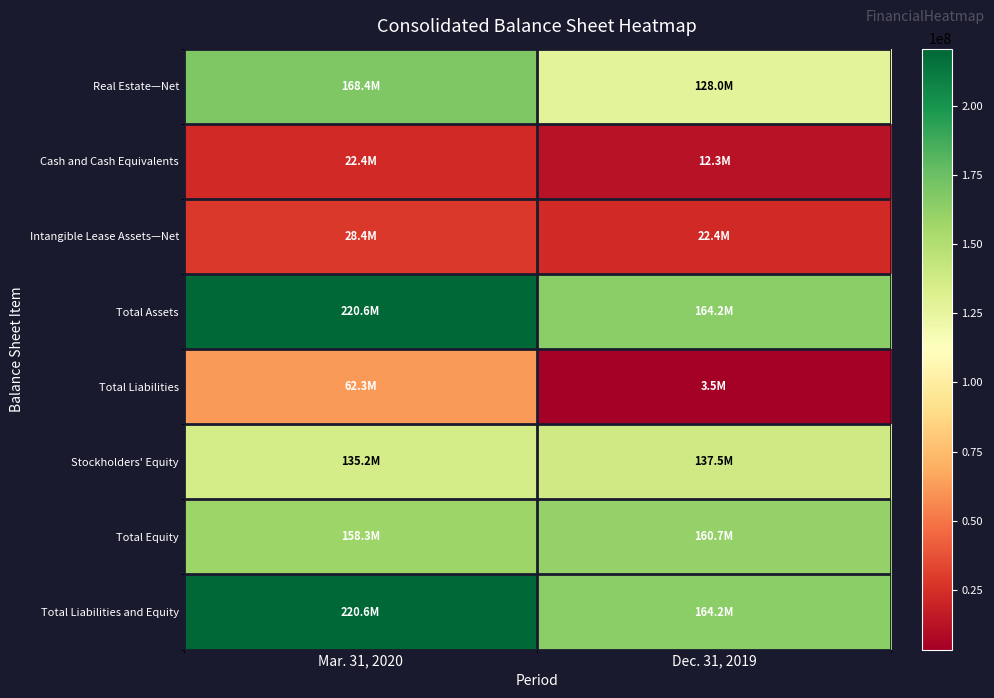

At which category is the sum across all series the highest?

Mar. 31, 2020